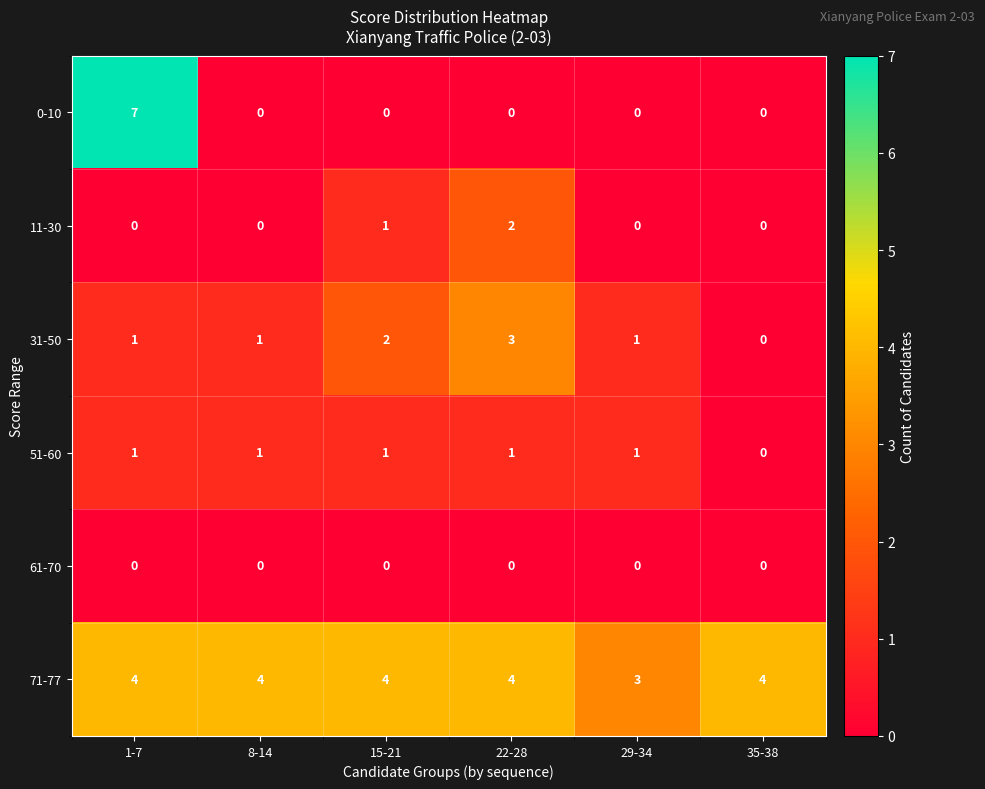

Between 1-7 and 29-34, which series saw the biggest shift?

0-10